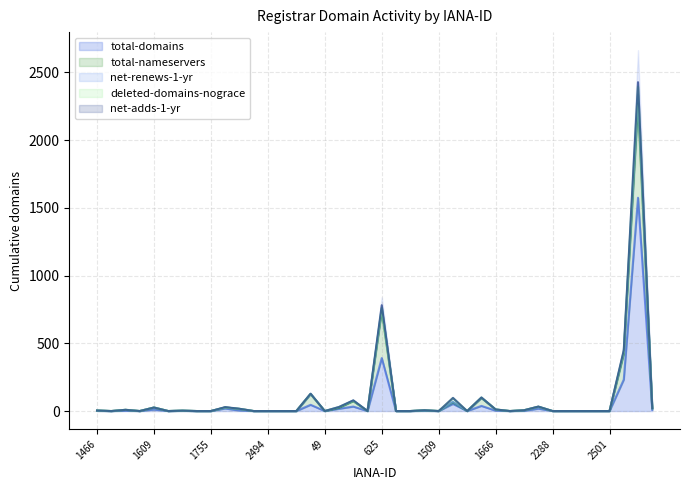

Where is the first local maximum for total-nameservers?

1519